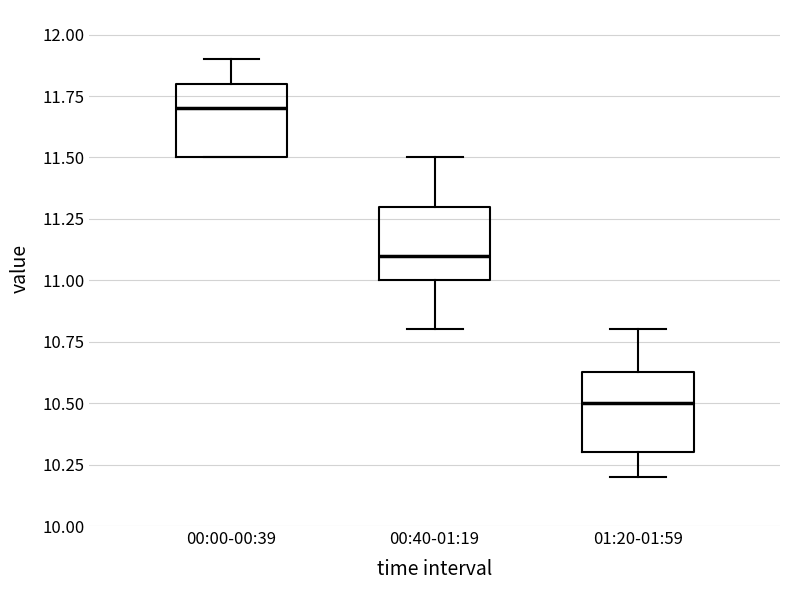

Reading left to right, read every box against the y-axis: the position of its median line, the range the box covers, and the ends of its whiskers. The values are not printed on the chart, so give them approximately, as read against the axis.

00:00-00:39: median 11.70, box 11.50 to 11.80, whiskers 11.50 to 11.90
00:40-01:19: median 11.10, box 11.00 to 11.30, whiskers 10.80 to 11.50
01:20-01:59: median 10.50, box 10.30 to 10.65, whiskers 10.20 to 10.80